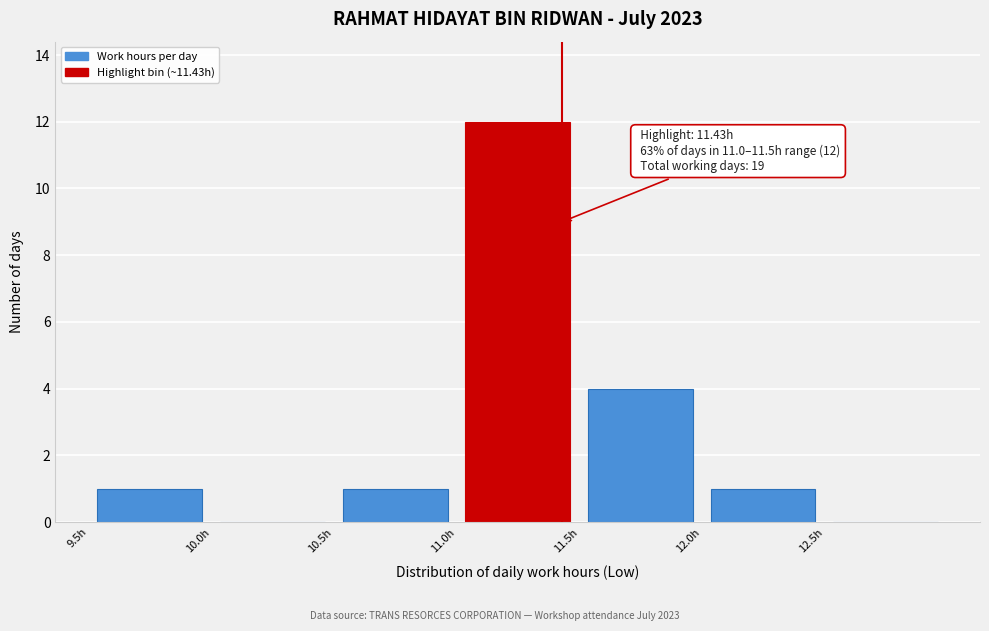

Which range on the x-axis has the tallest bar?

11.0 to 11.5